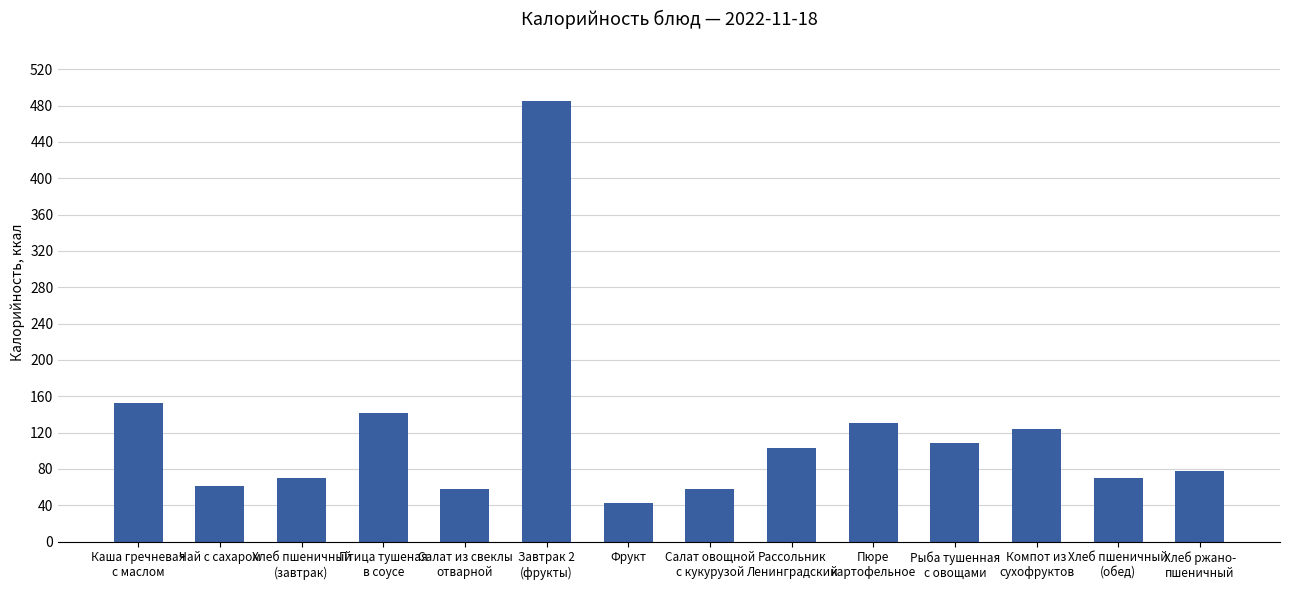

How many values are below 103?

7